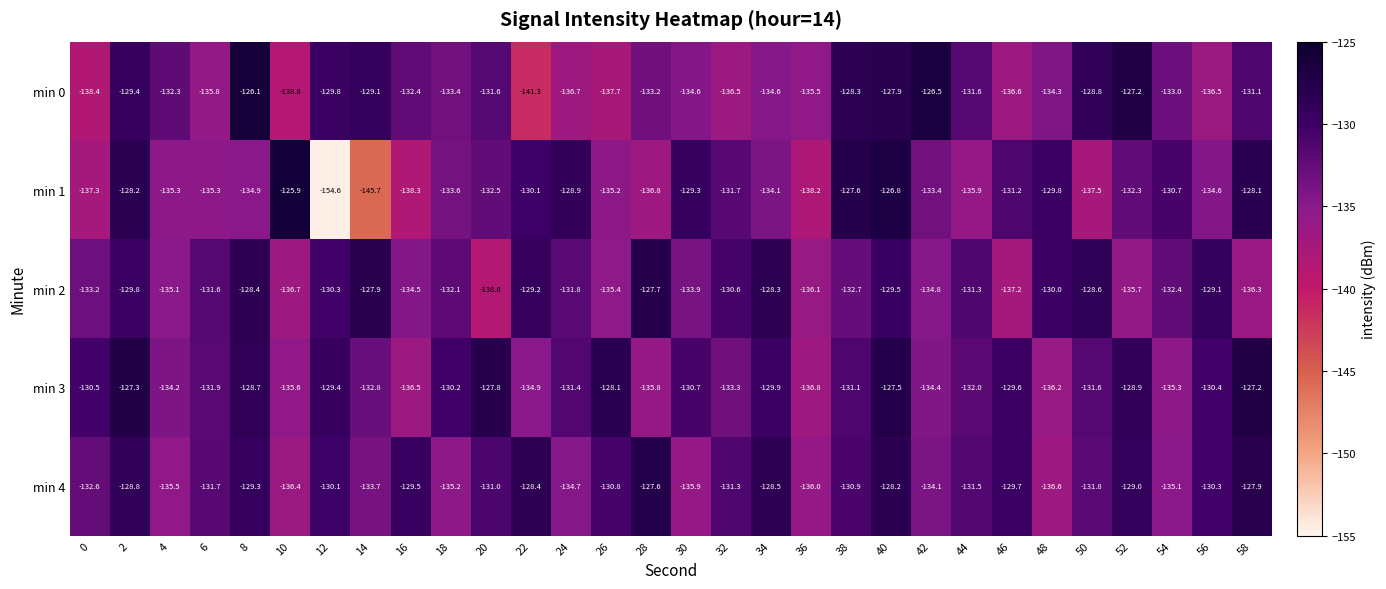

What is the sum of the min 4 values at 8 and 12?

-259.4